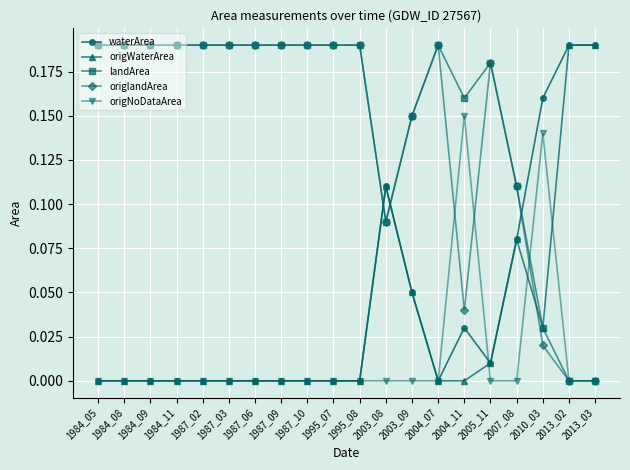

Which series changed the most between 2005_11 and 2010_03?

origlandArea